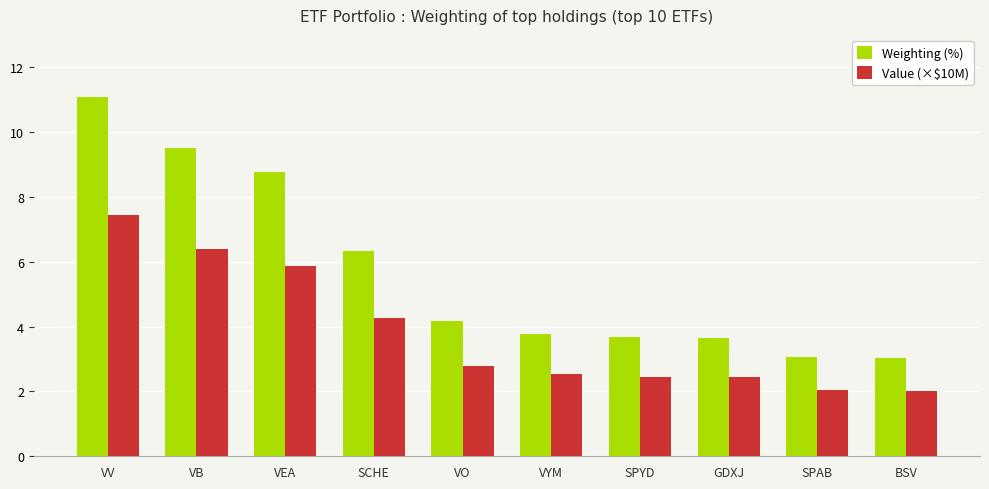

What is the sum of the Weighting (%) values at VB and VYM?

13.3